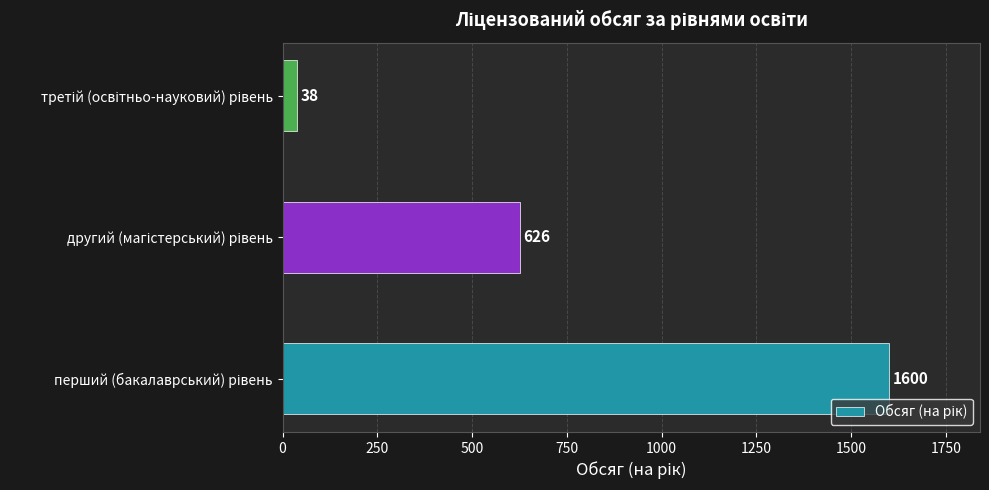

What is the sum of all values?

2264